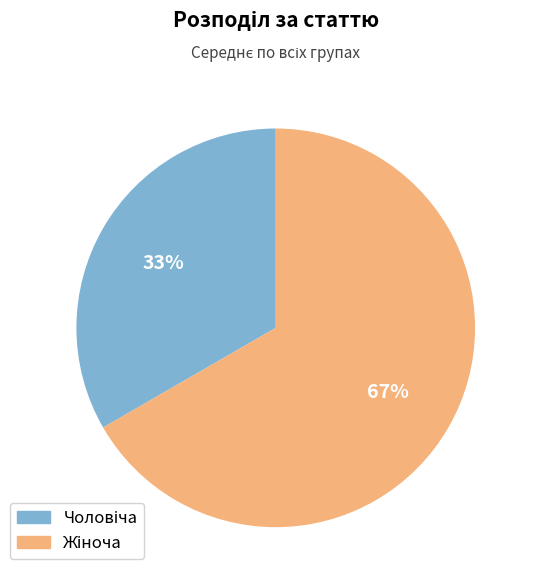

To the nearest percent, what is the average slice percentage?

50%